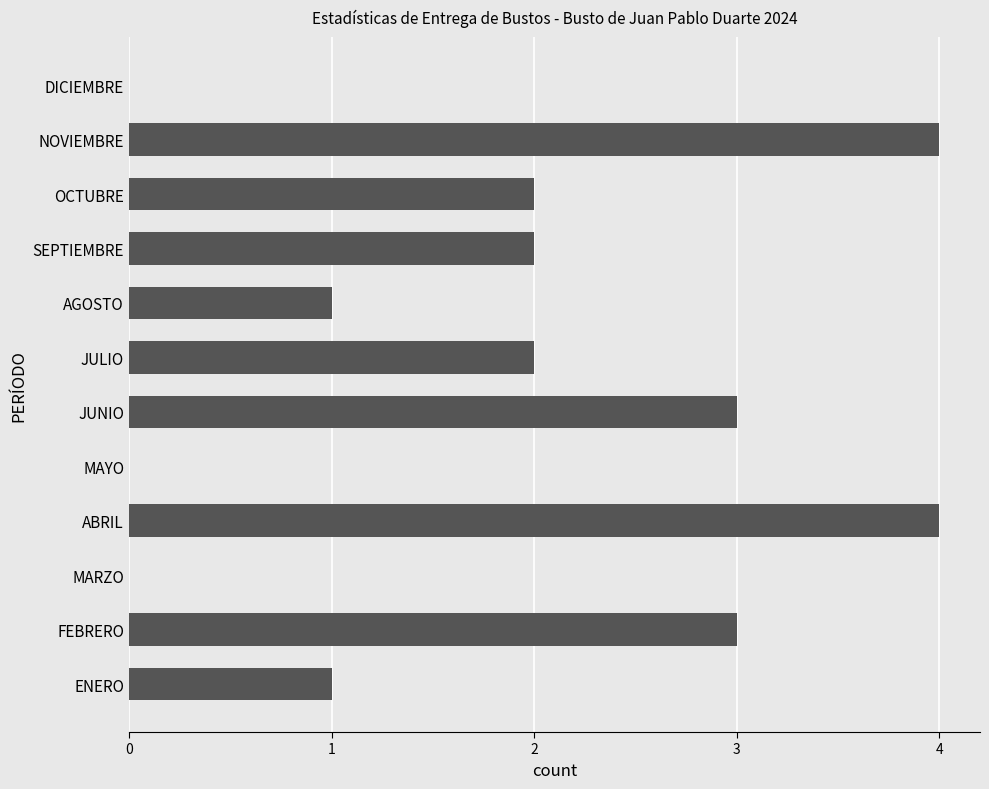

Reading top to bottom, list all the values displayed in this chart.

DICIEMBRE=0	NOVIEMBRE=4	OCTUBRE=2	SEPTIEMBRE=2	AGOSTO=1	JULIO=2	JUNIO=3	MAYO=0	ABRIL=4	MARZO=0	FEBRERO=3	ENERO=1